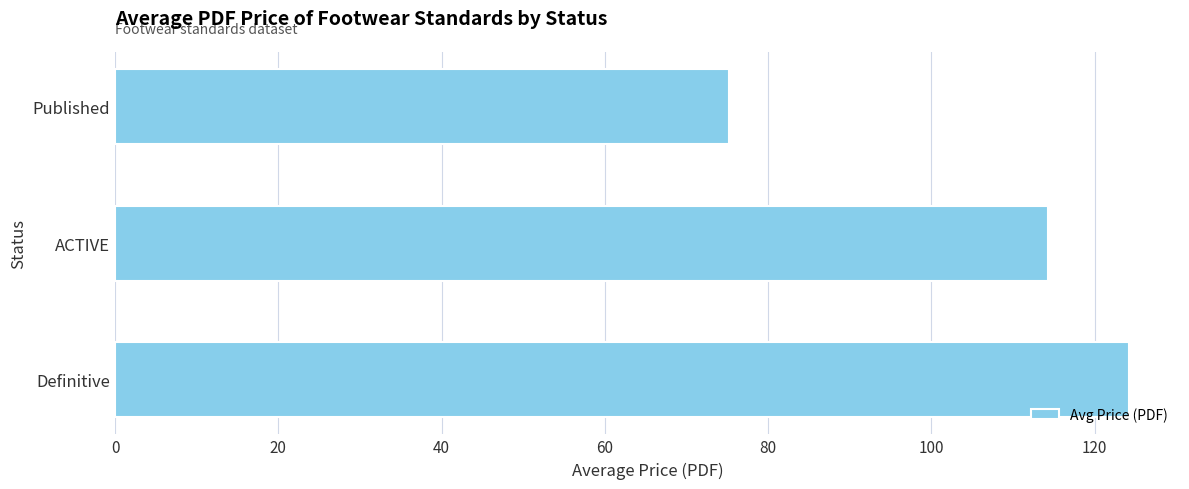

Approximately how many times larger is the value at ACTIVE compared to Definitive?

0.9